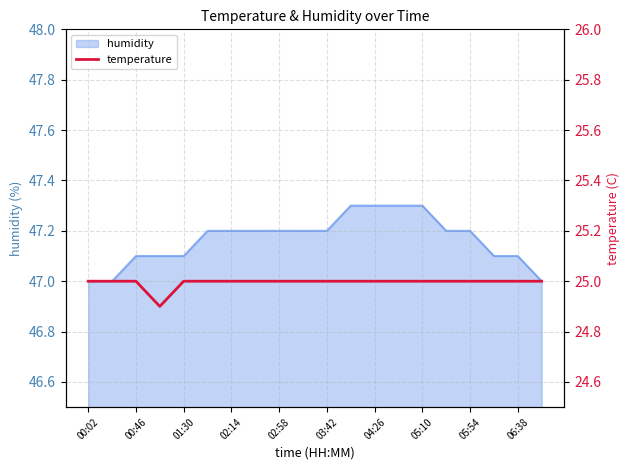

What is the minimum value shown in the chart?

24.9